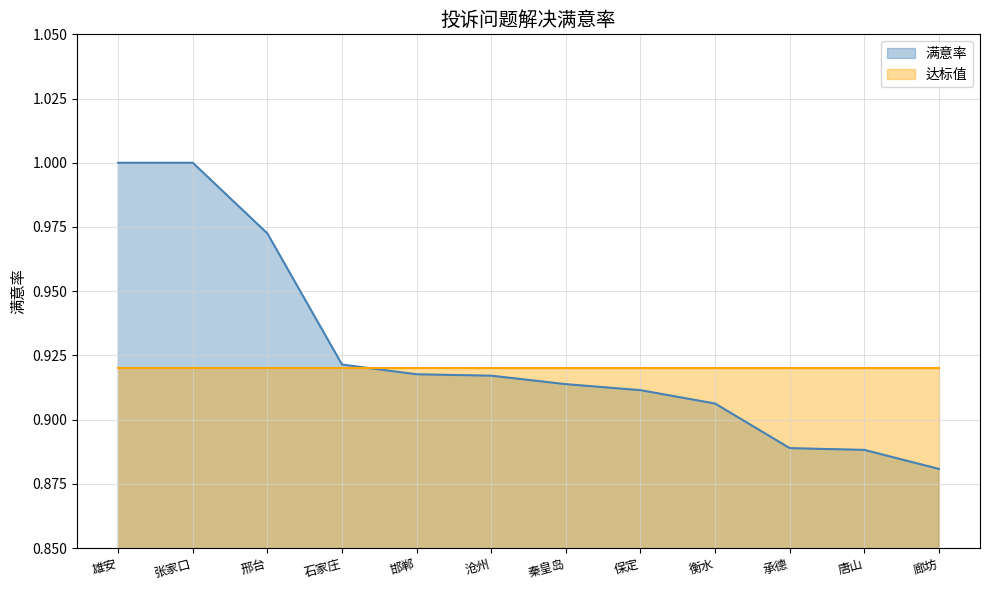

What is the label of the 4th point from the left?

石家庄